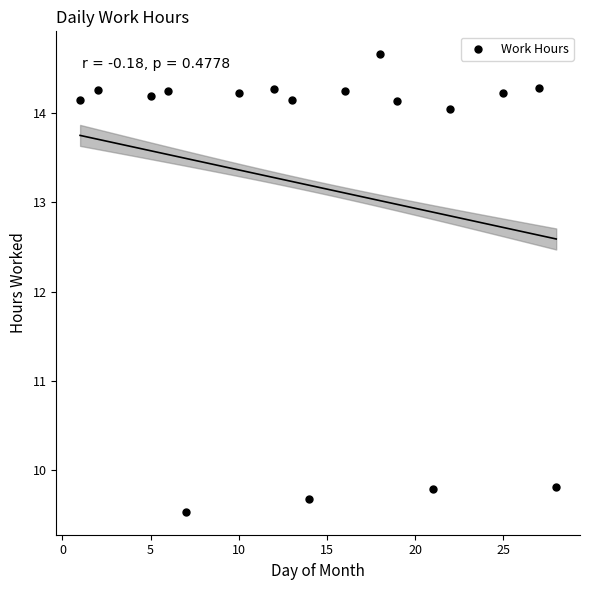

What is the range of Y values (max minus min)?

5.1